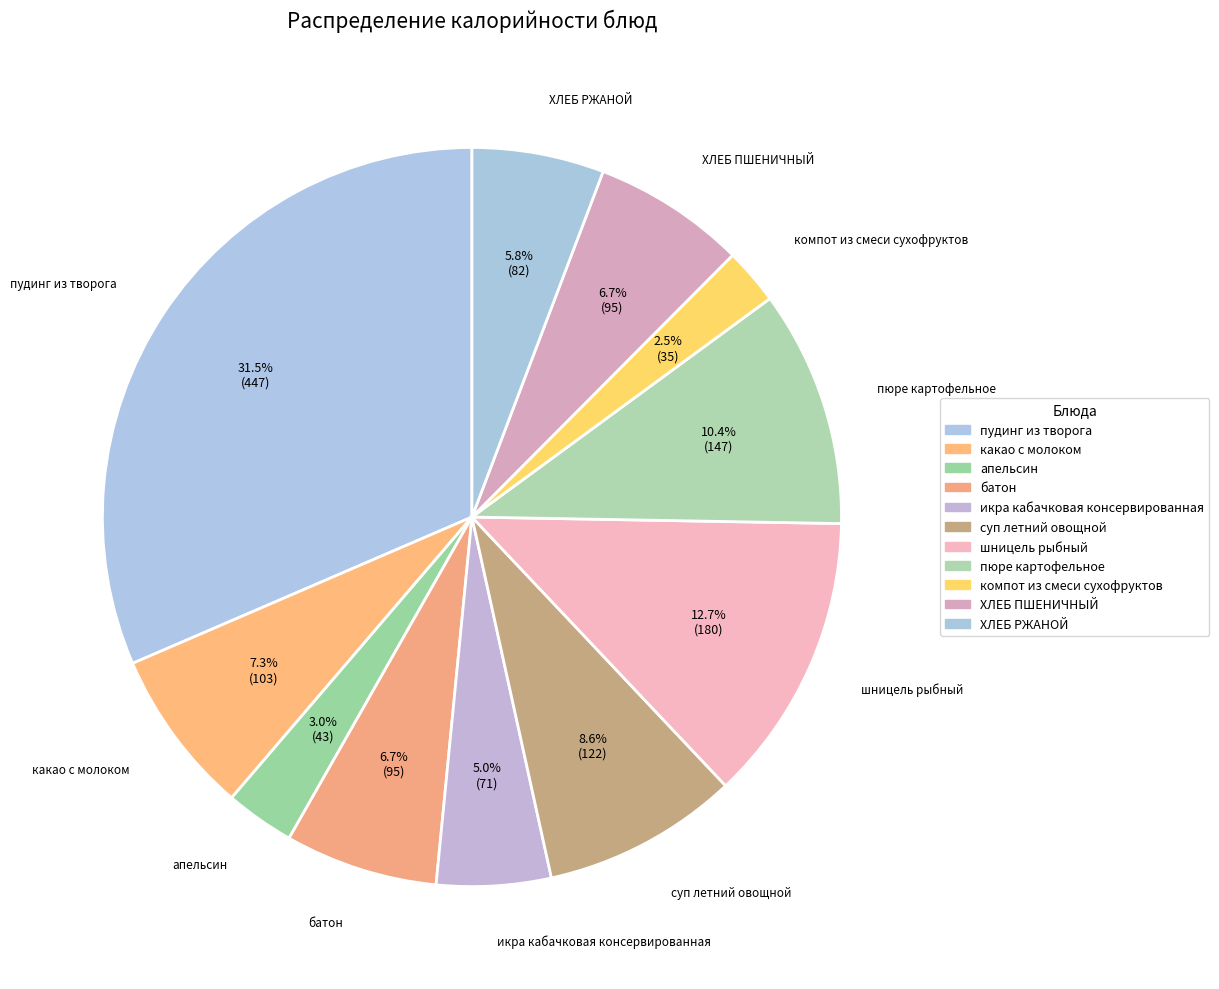

What percentage do компот из смеси сухофруктов and ХЛЕБ РЖАНОЙ together represent?

8.2%